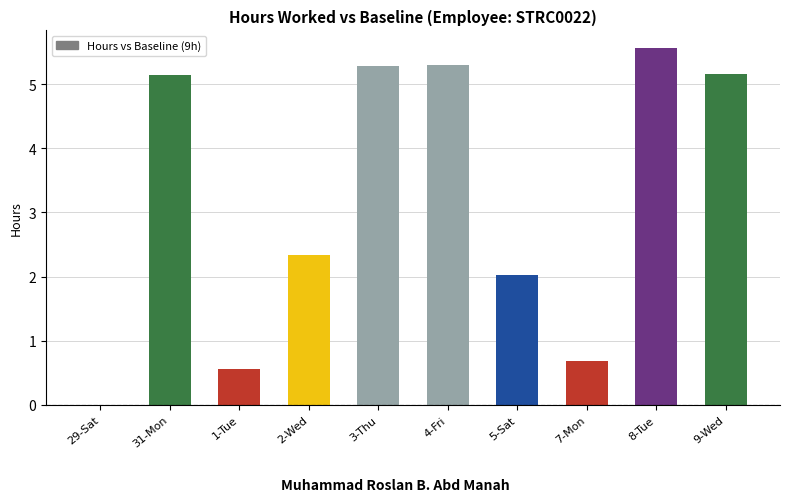

Read the value at 9-Wed.

5.2